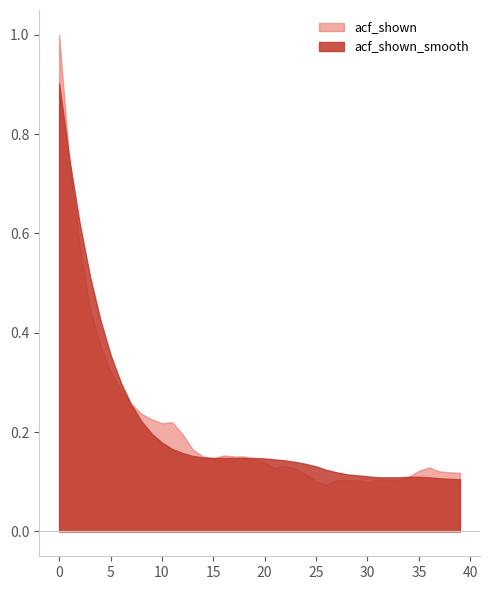

What is the difference between the second highest and minimum values in the acf_shown series?

0.7